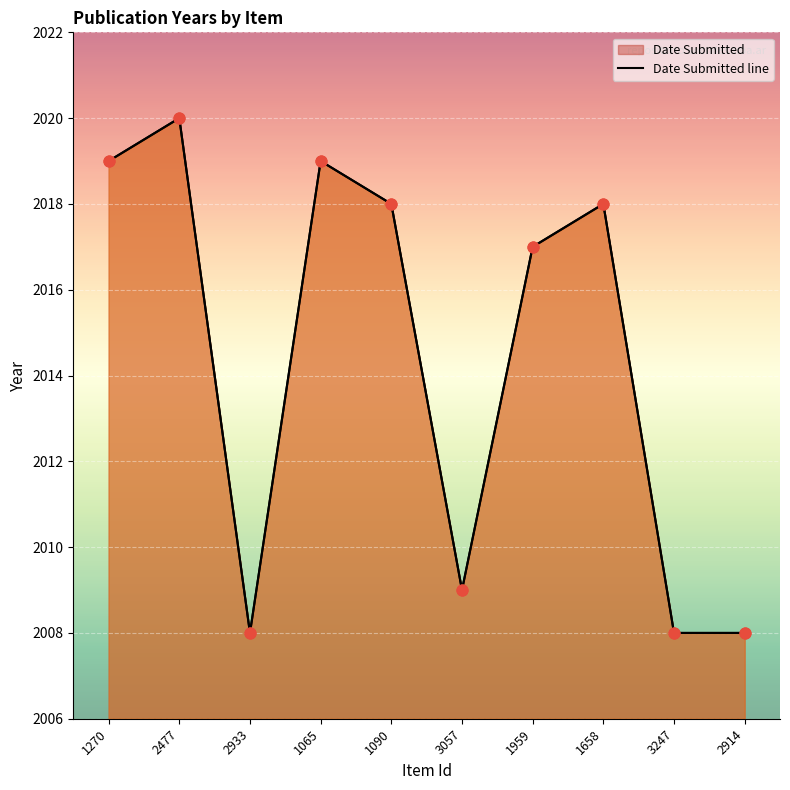

Which series has the largest Y range (max minus min)?

Date Submitted line